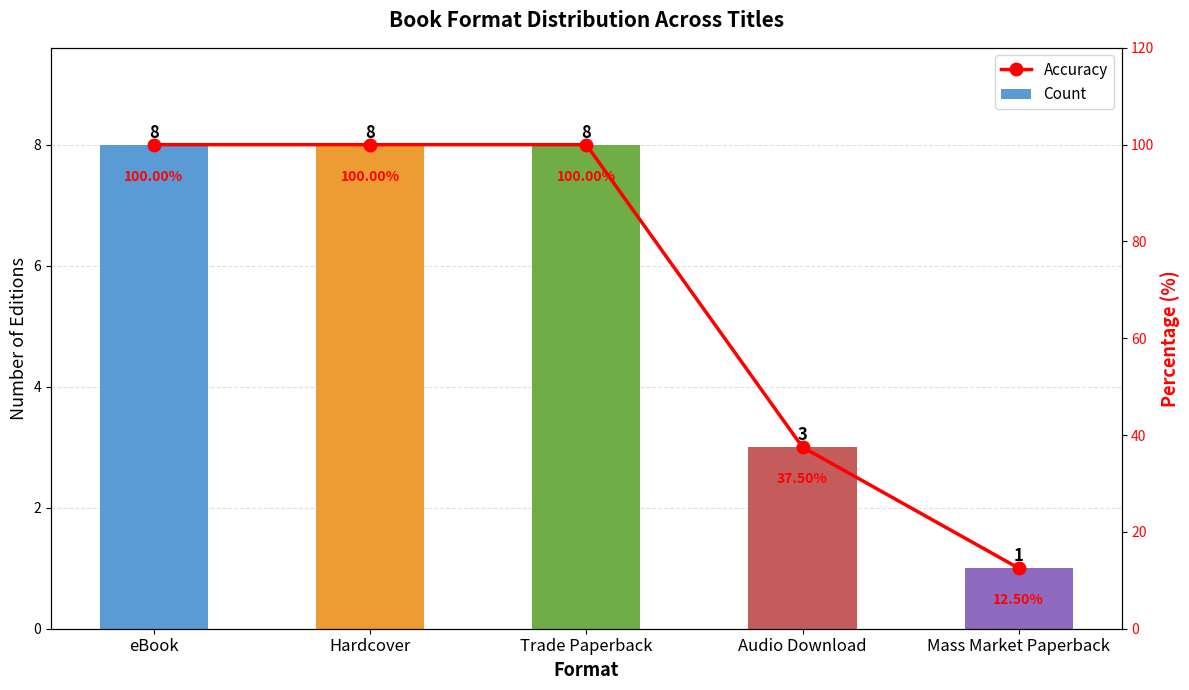

What is the value of the Accuracy bar at the 4th from the left?

37.5